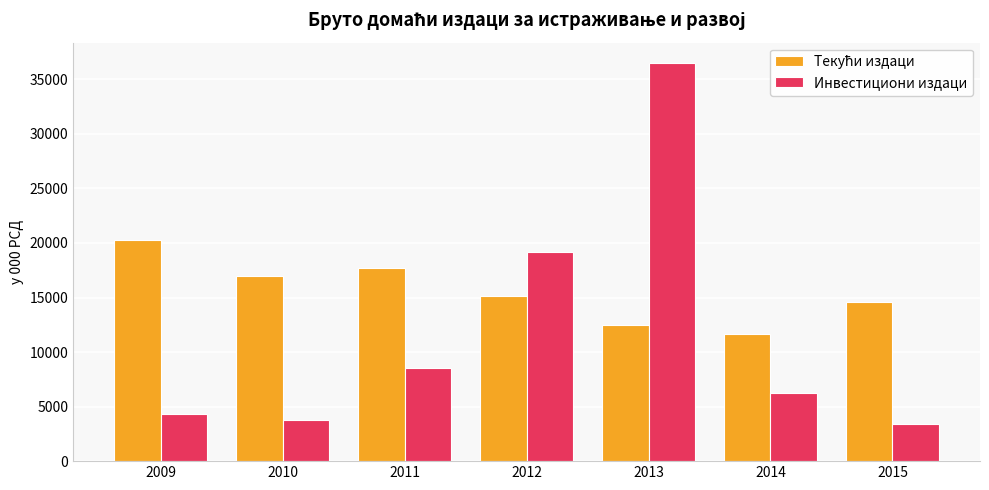

Does the chart contain stacked bars?

No